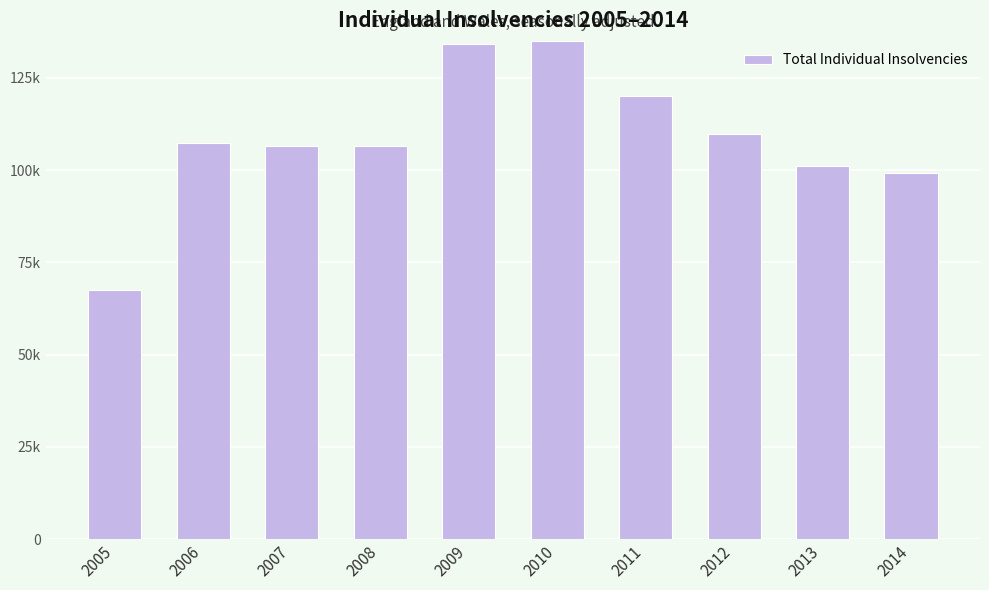

At which category does the chart reach its peak across all series?

2010